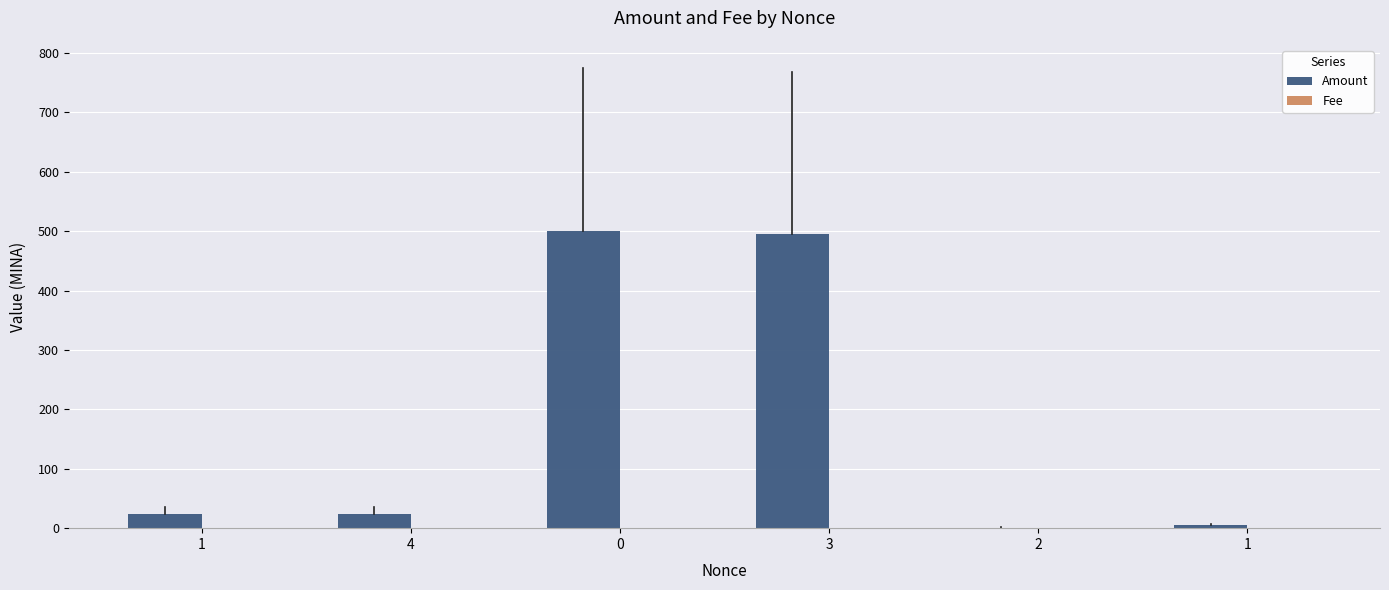

Between 1 and 3, which series saw the biggest shift?

Amount